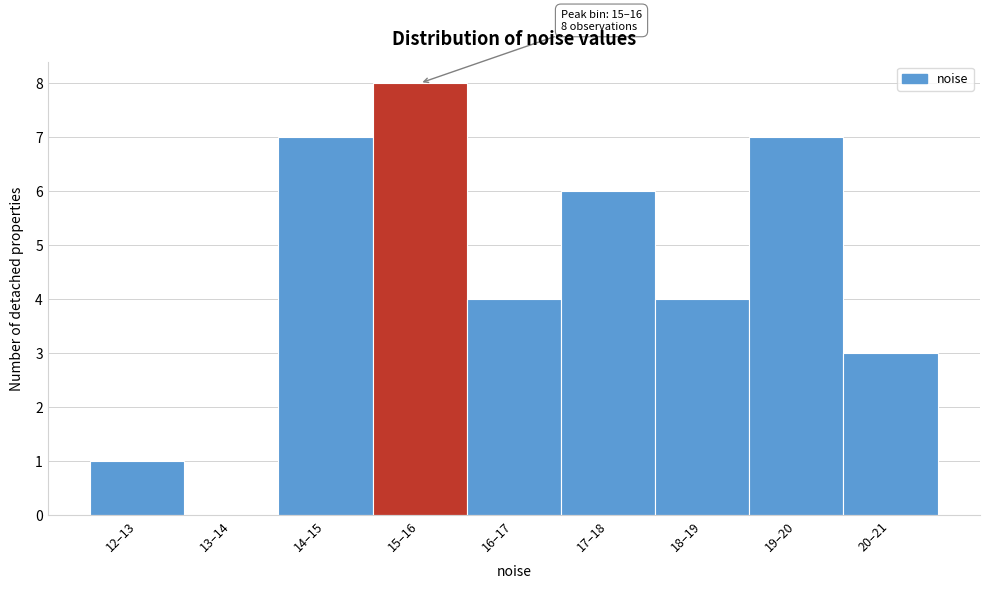

Reading left to right, list all the values displayed in this chart.

12–13=1	13–14=0	14–15=7	15–16=8	16–17=4	17–18=6	18–19=4	19–20=7	20–21=3